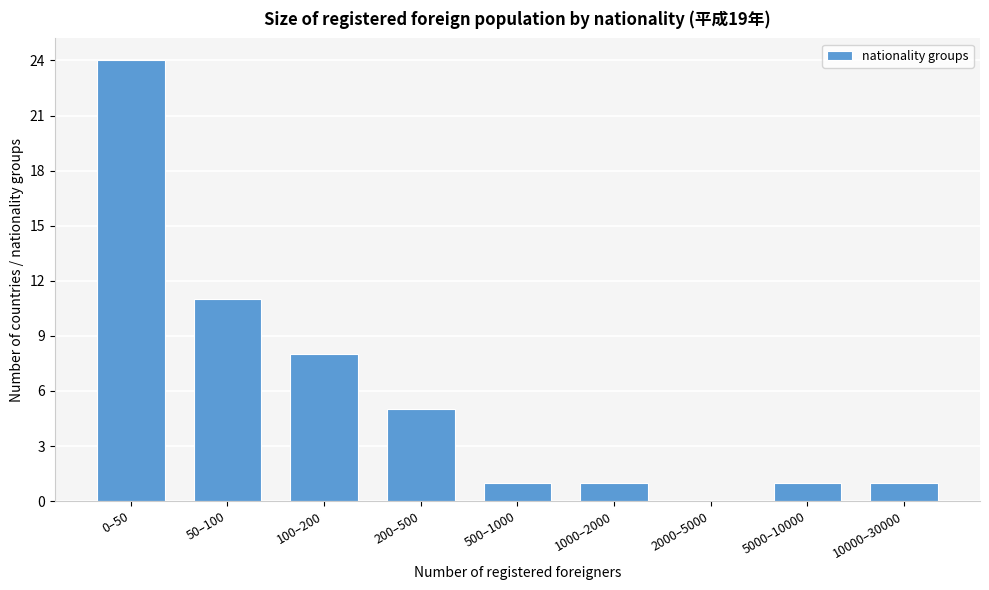

Reading left to right, extract all data points from this chart.

0–50=24	50–100=11	100–200=8	200–500=5	500–1000=1	1000–2000=1	2000–5000=0	5000–10000=1	10000–30000=1